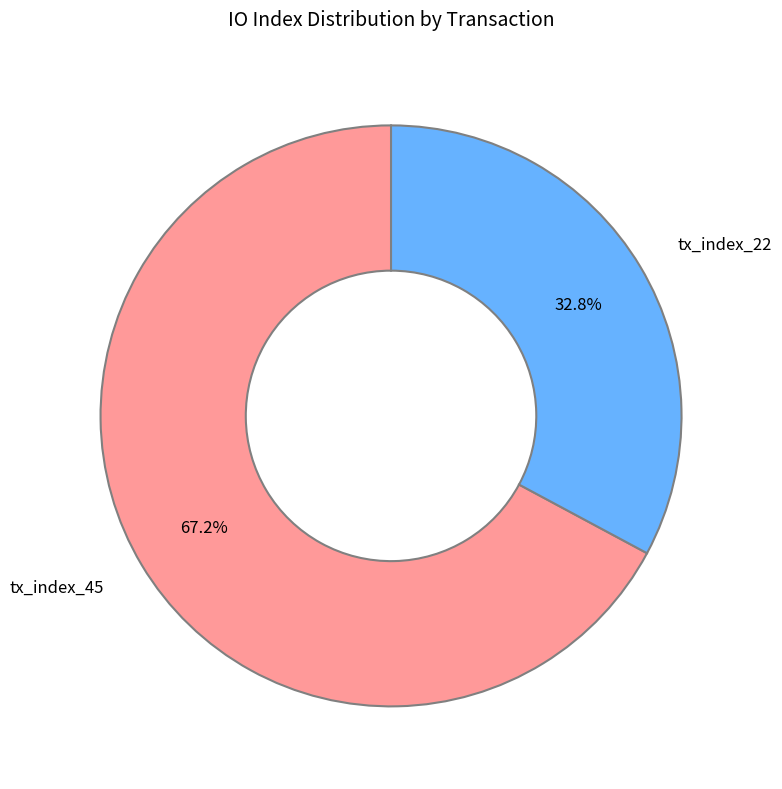

Which category has the biggest portion of the pie?

tx_index_45